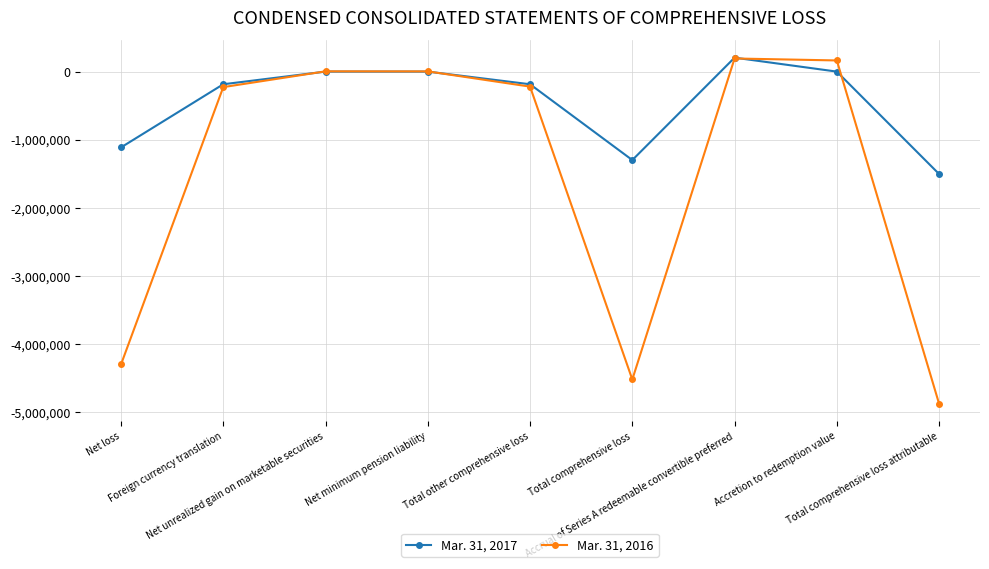

What is the total value across all series at Net loss?

-5408809